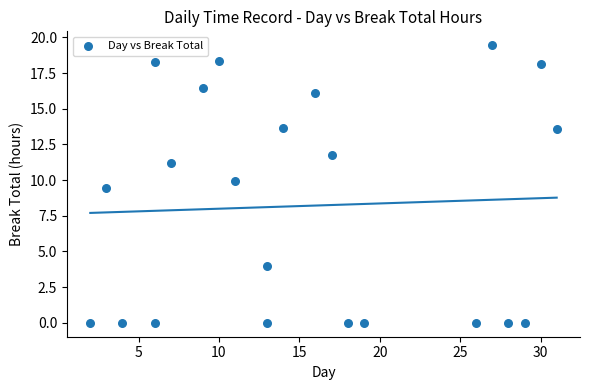

What Y value in the scatter plot is closest to 9?

9.4